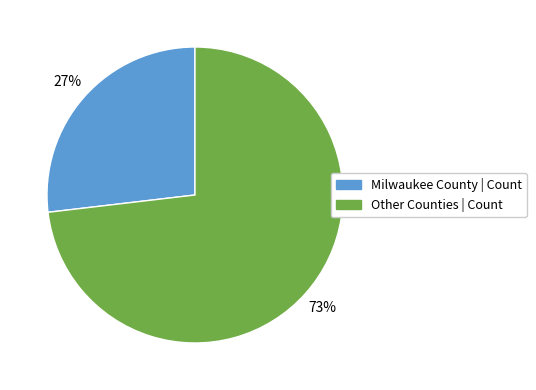

Is there any slice that represents more than half of the pie?

Yes